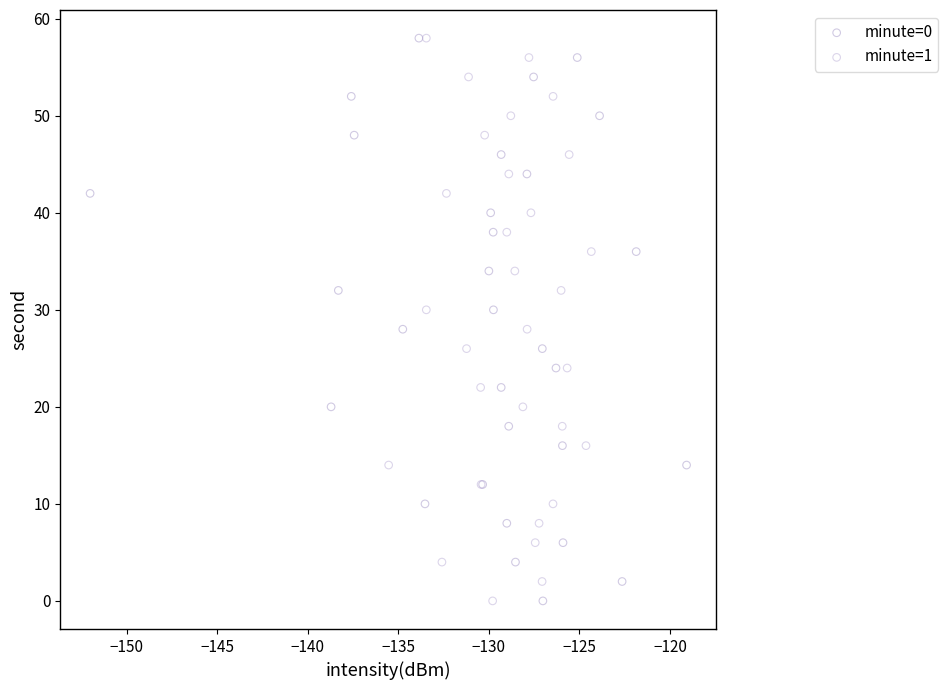

What are all the series names shown in the legend?

minute=0, minute=1